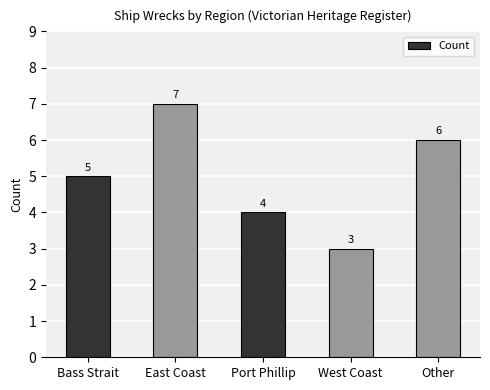

Rank the categories by value from lowest to highest.

West Coast, Port Phillip, Bass Strait, Other, East Coast